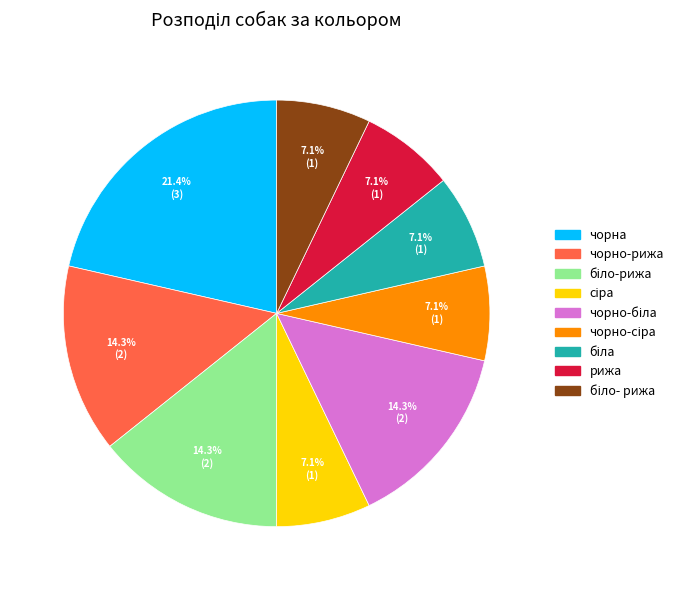

Does any single category account for the majority?

No